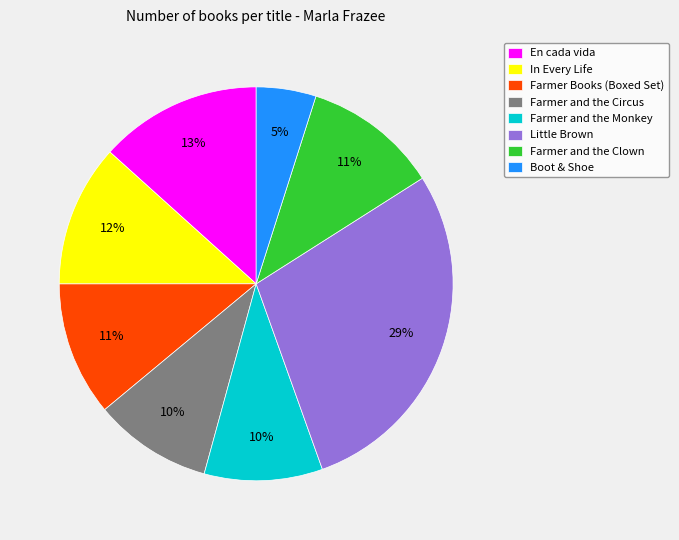

What percentage is the Farmer and the Circus slice, to the nearest percent?

10%